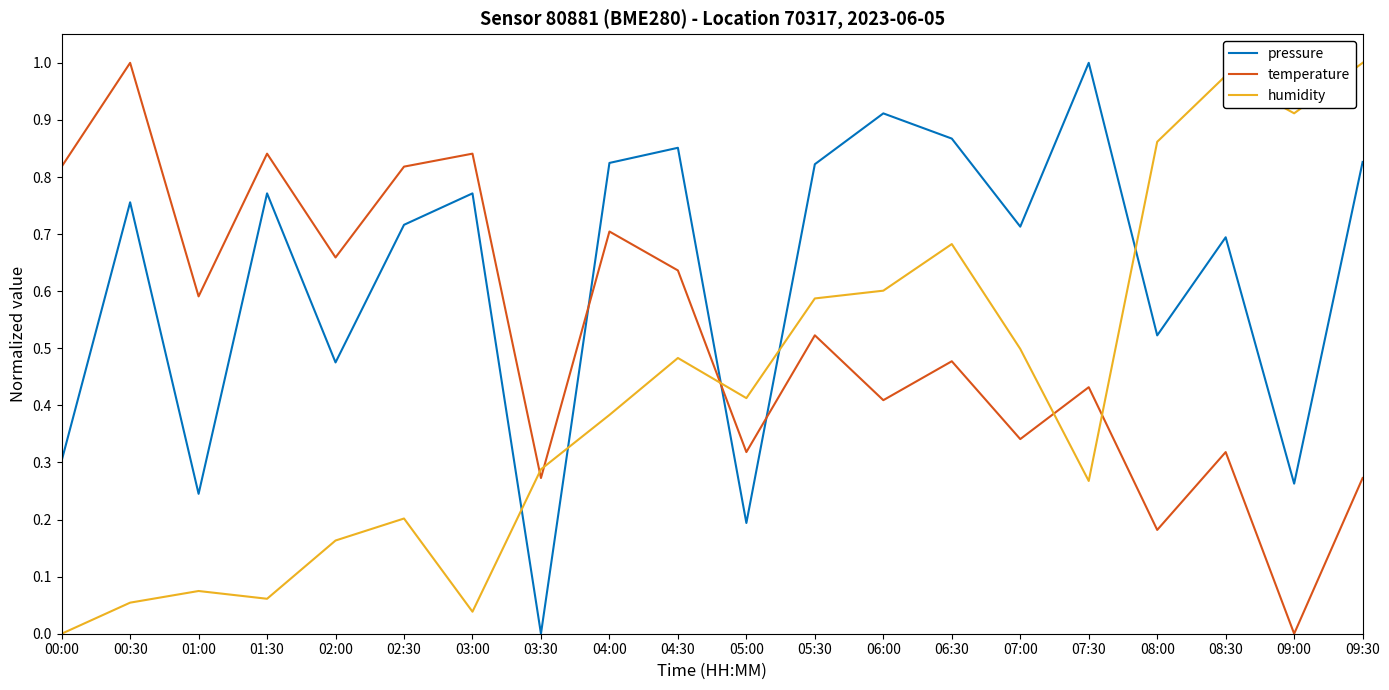

Which series ends up on top after the final intersection of humidity and pressure?

humidity